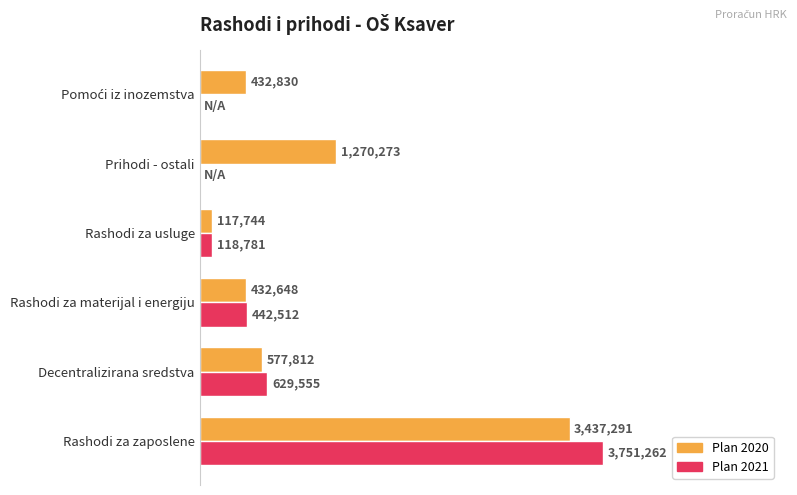

What are all the series names shown in the legend?

Plan 2020, Plan 2021